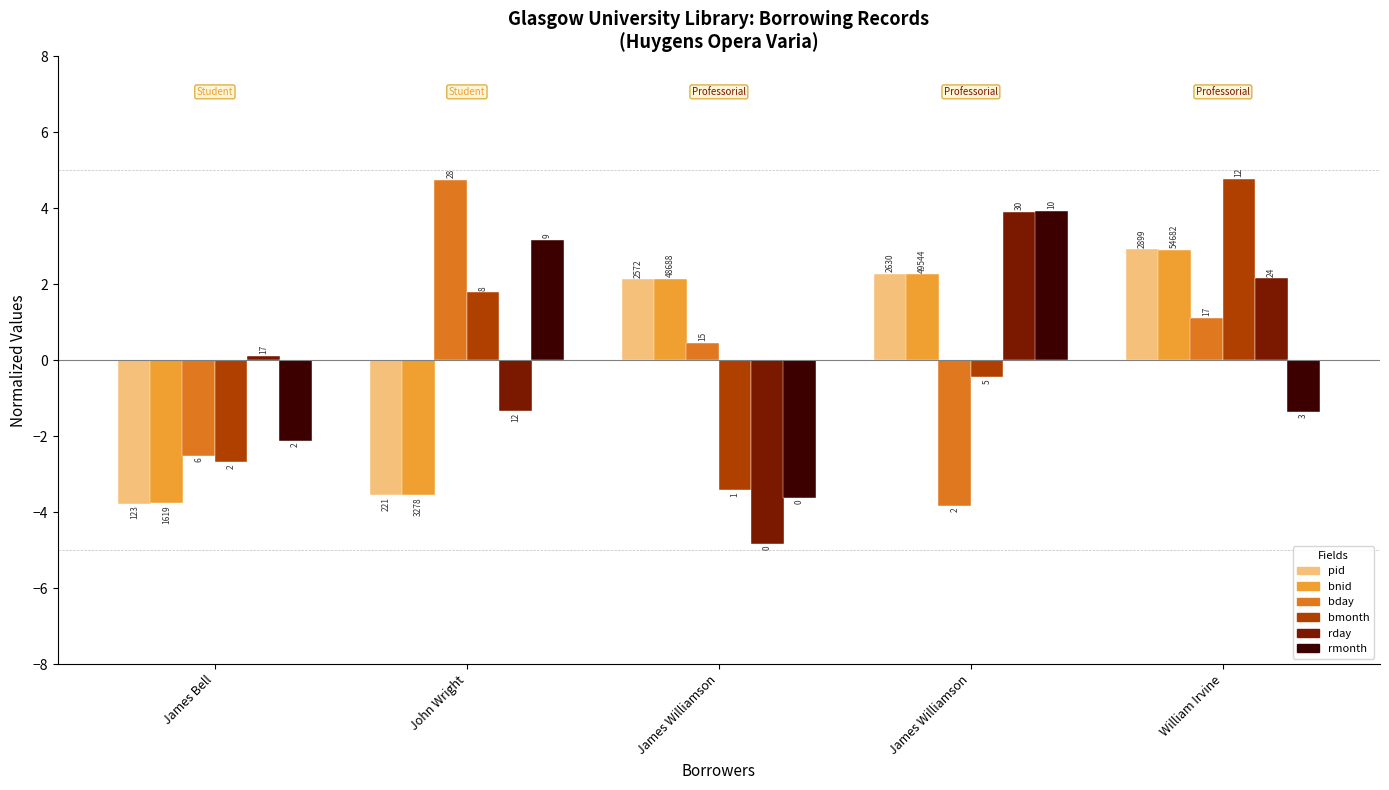

What is the label of the 4th bar from the right?

John Wright